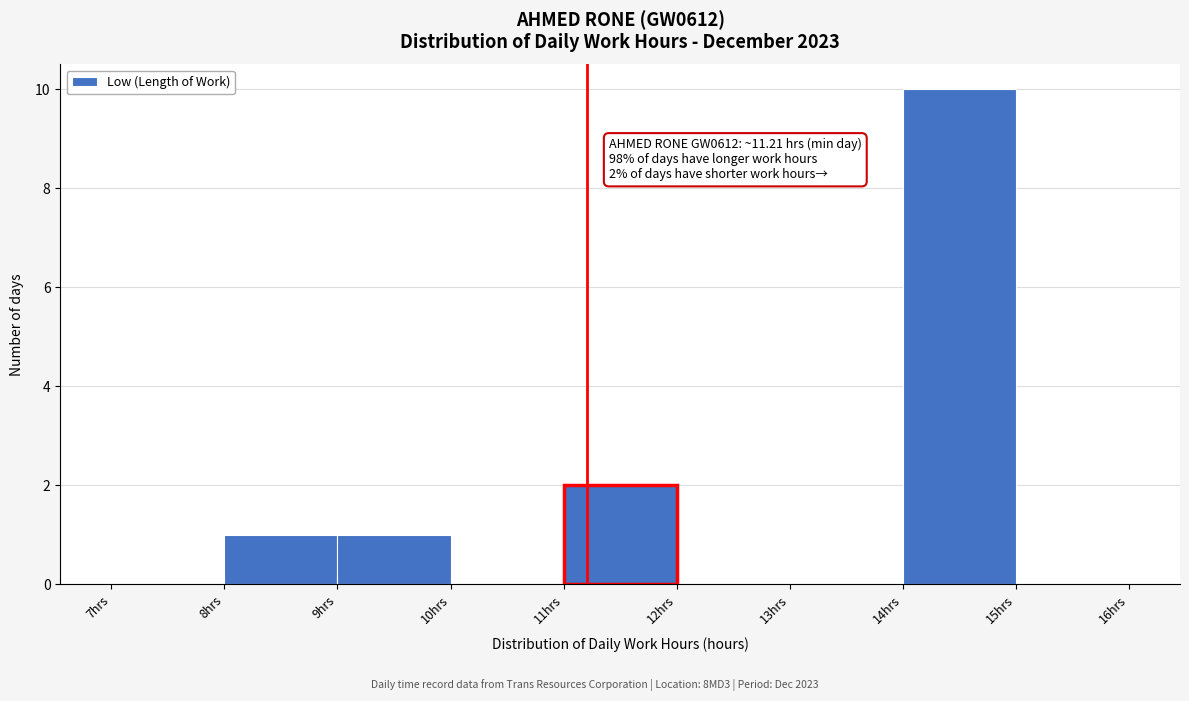

Which range on the x-axis has the tallest bar?

14 to 15